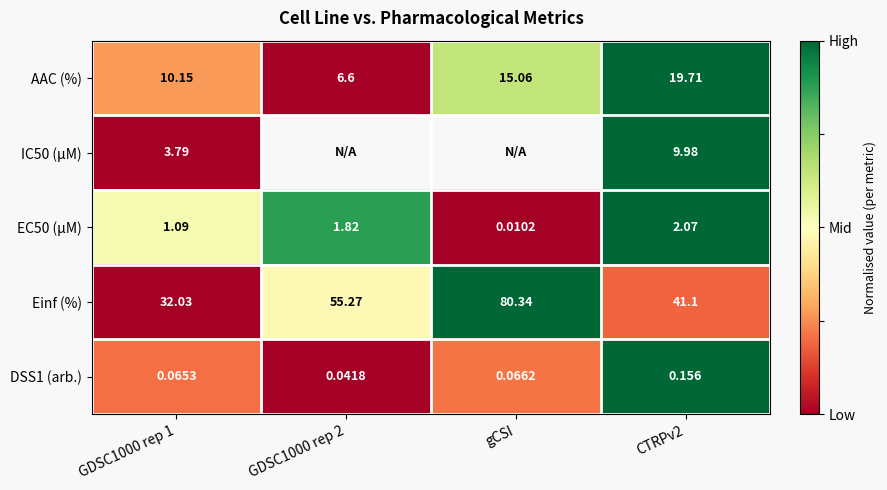

What is the spread (max minus min) of values at GDSC1000 rep 1?

32.0